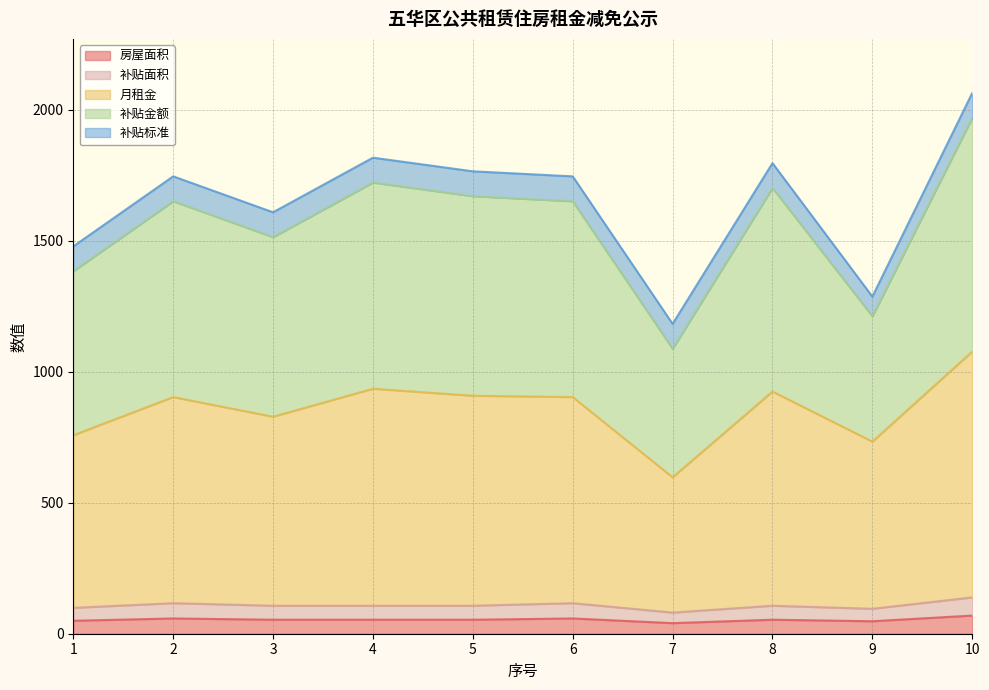

At which label is 补贴面积 closest to 109?

3